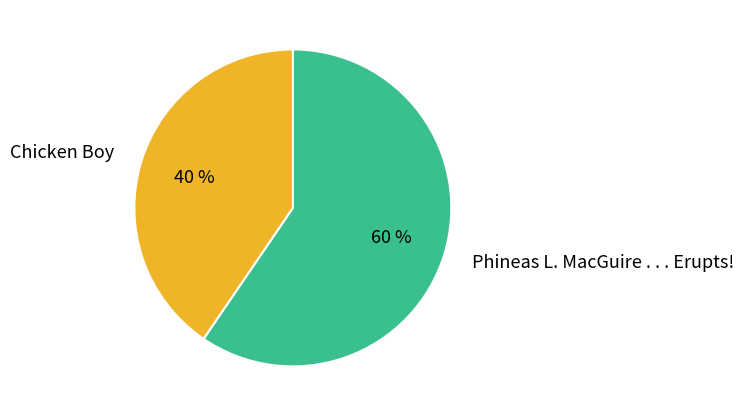

To the nearest percent, what is the average slice percentage?

50%